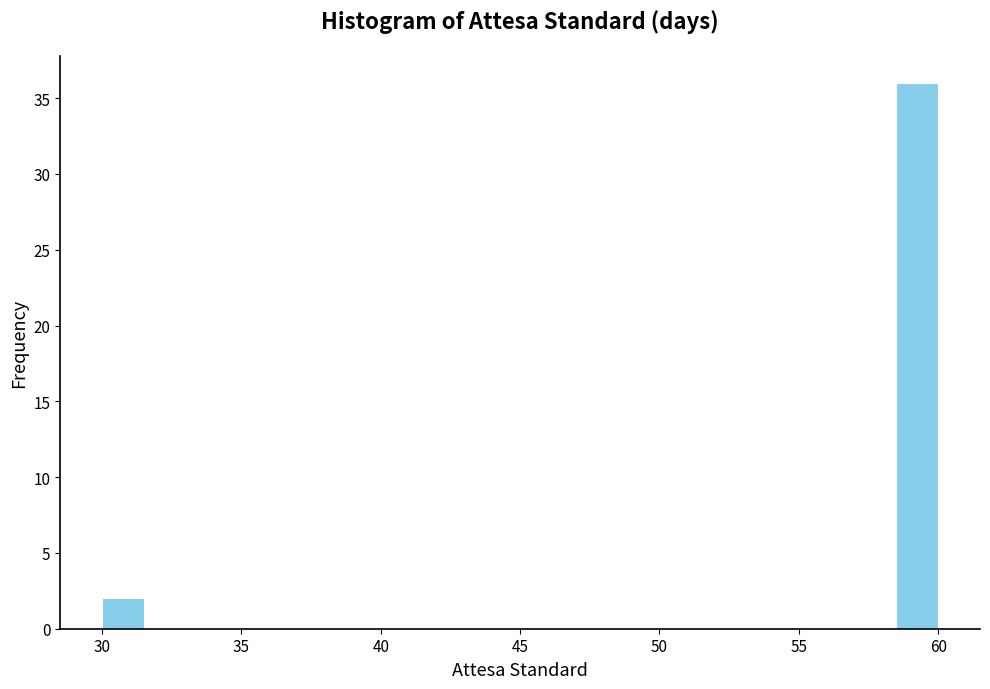

Around what value on the x-axis is the tallest bar? Give the approximate position of its centre, as read against the axis.

59.5